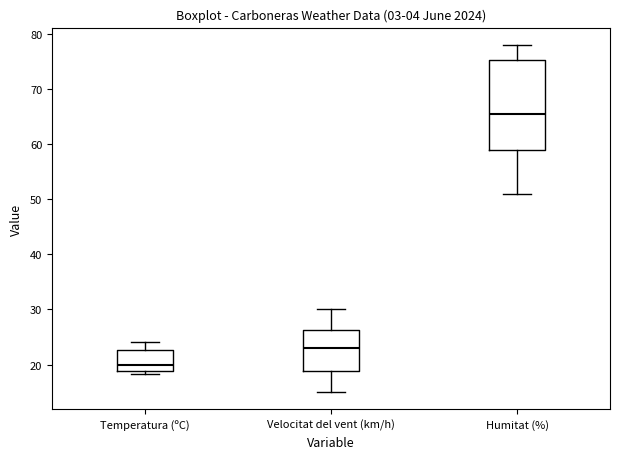

Where does the upper whisker of the box for Velocitat del vent (km/h) end on the y-axis? The values are not printed on the chart, so give them approximately, as read against the axis.

30